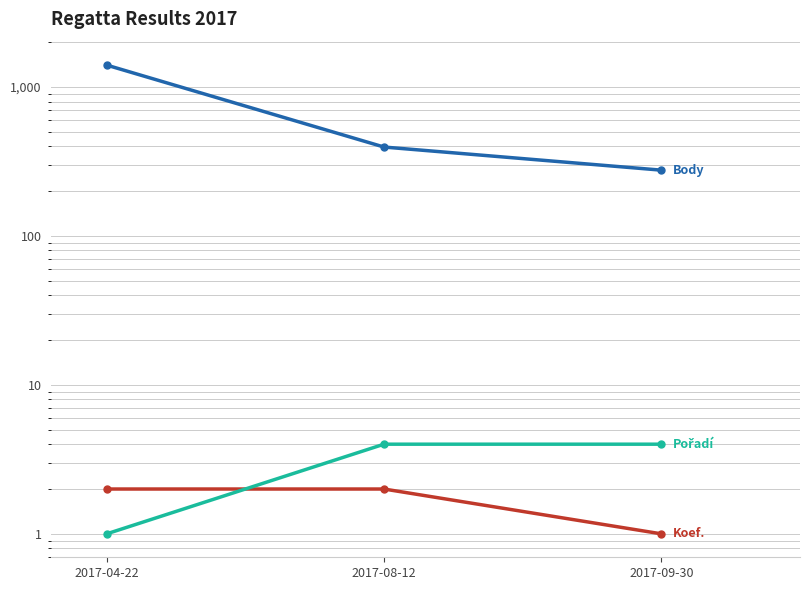

Rank the series by their maximum value, from highest to lowest.

Body, Pořadí, Koef.